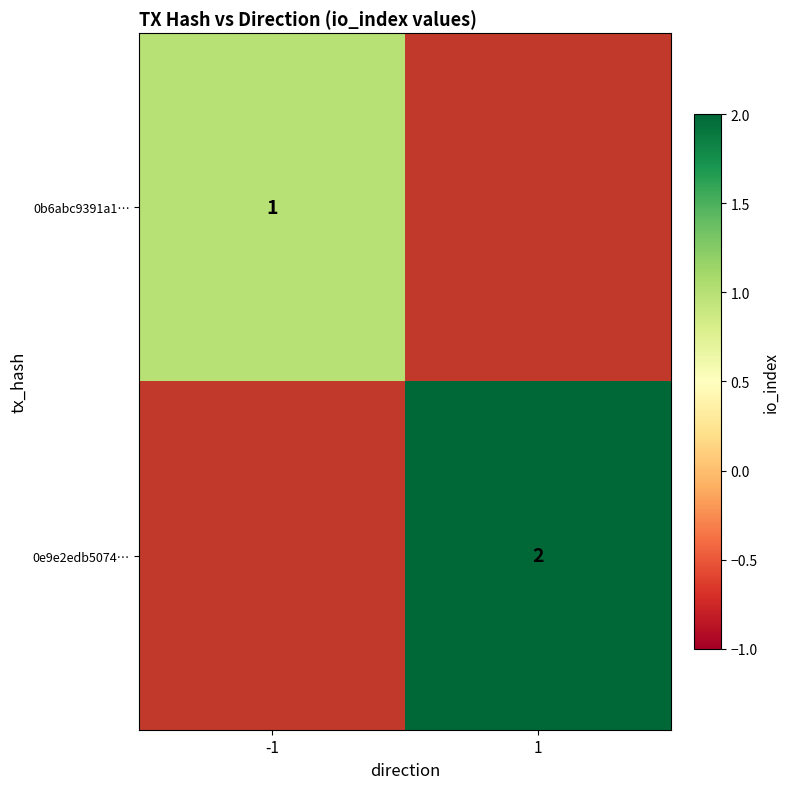

Is it true that 0b6abc9391a1… equals 0 at -1?

False